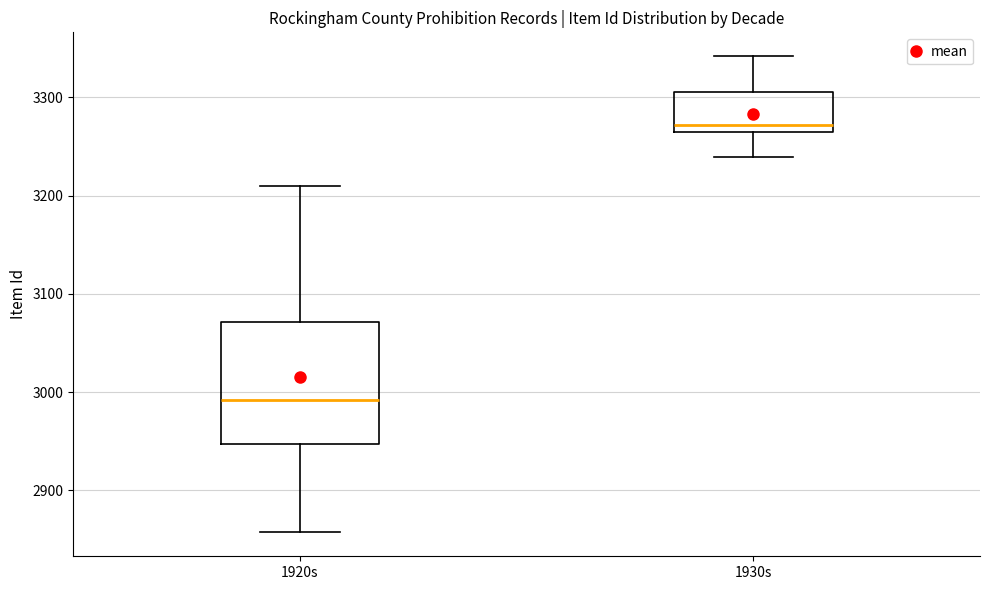

Comparing the boxes themselves (not the whiskers), which one is the tallest?

1920s